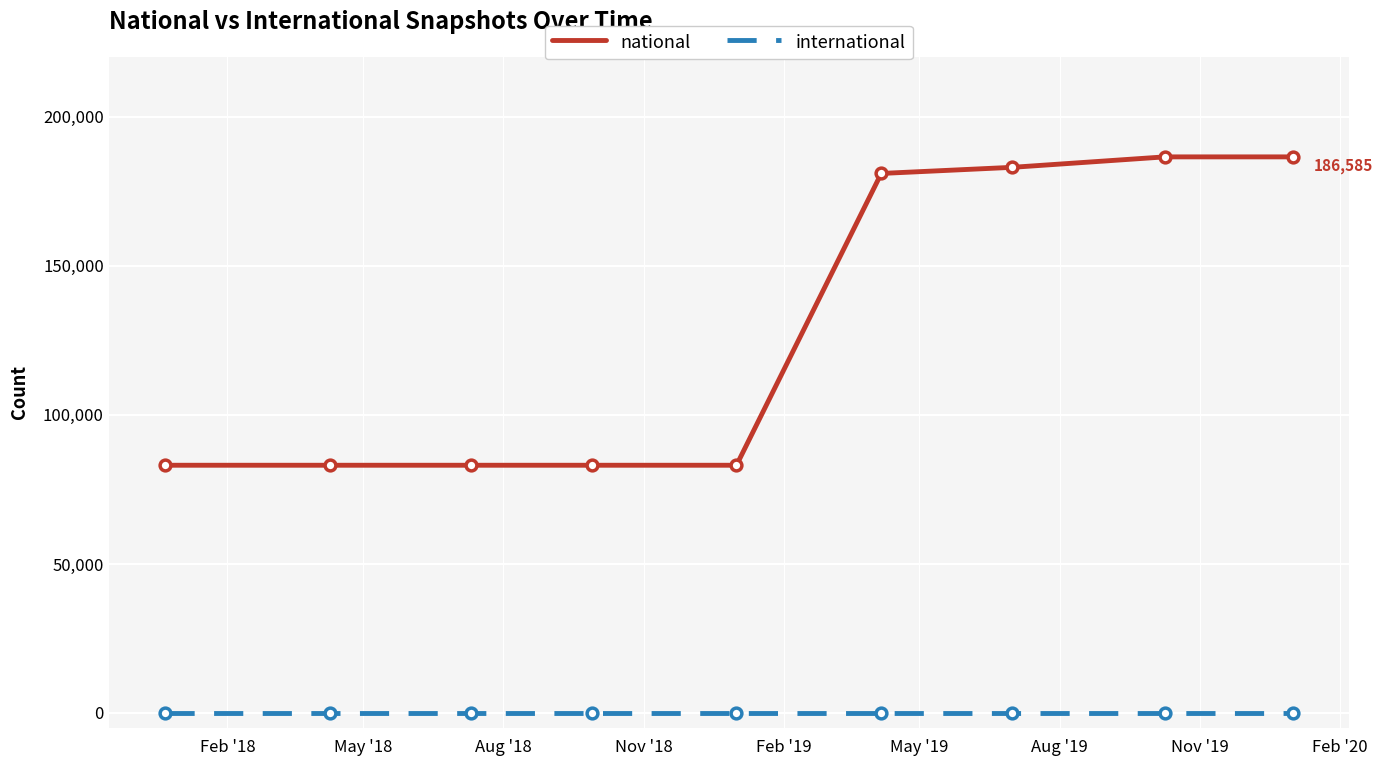

Which series has the largest total across all categories?

national